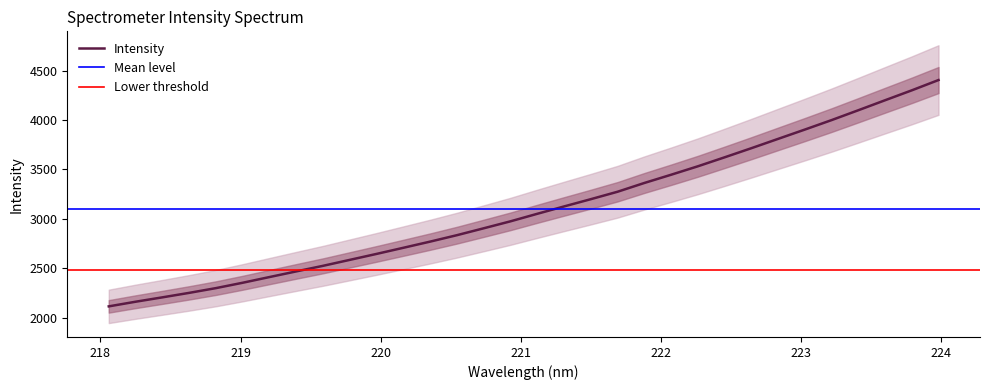

Is this an area chart (filled region under the line)?

No